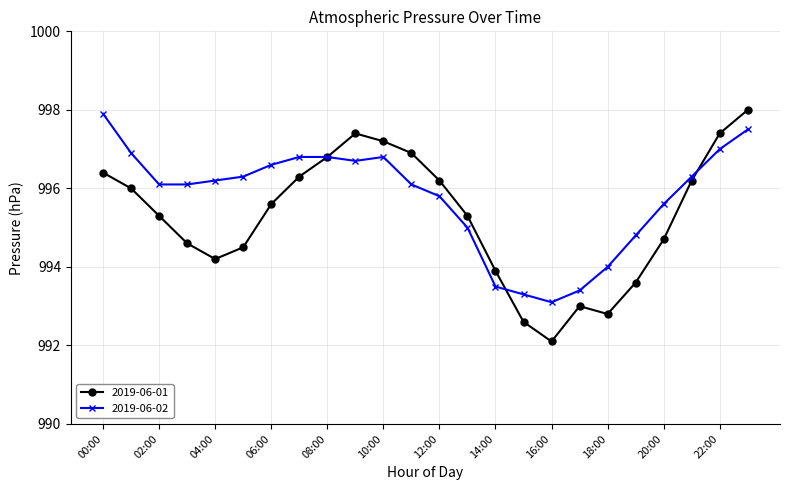

Which series has the largest range (max minus min)?

2019-06-01